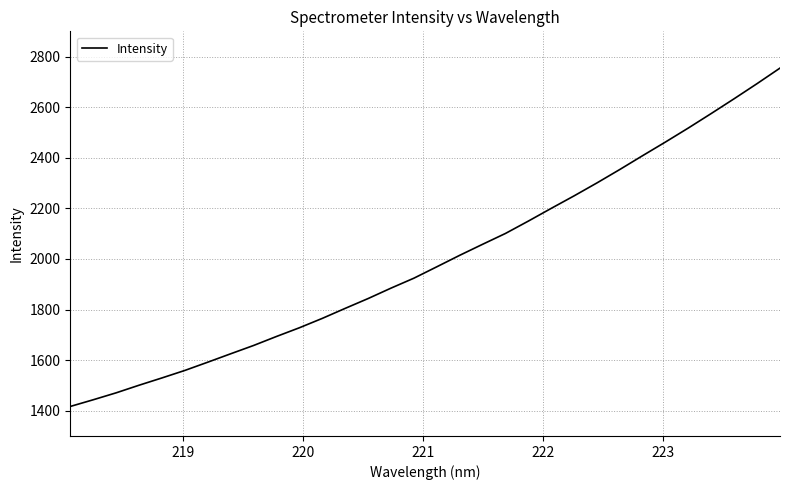

What is the average value?

1996.3